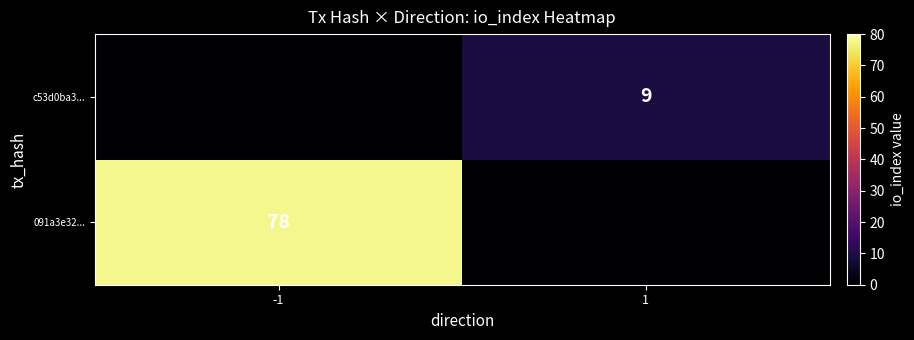

At which category is the sum across all series the highest?

-1